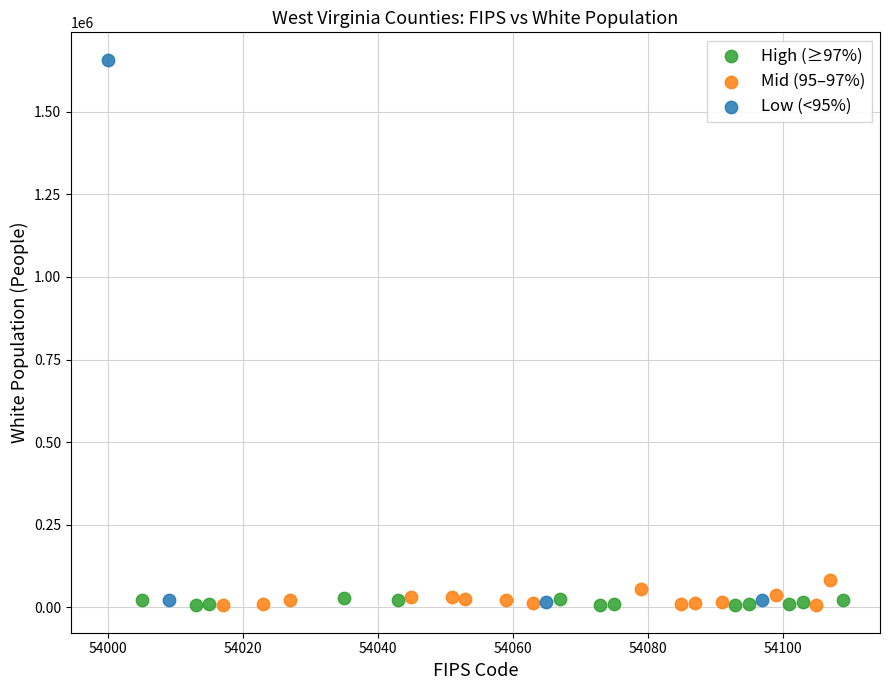

What are all the series names shown in the legend?

High (≥97%), Mid (95–97%), Low (<95%)